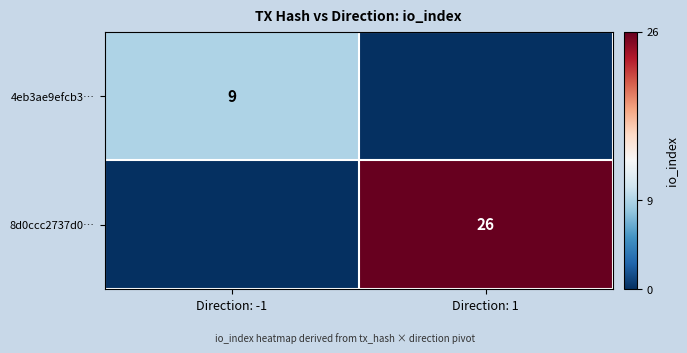

Is the value of 8d0ccc2737d0… at Direction: 1 greater than the value of 4eb3ae9efcb3… at Direction: -1?

Yes